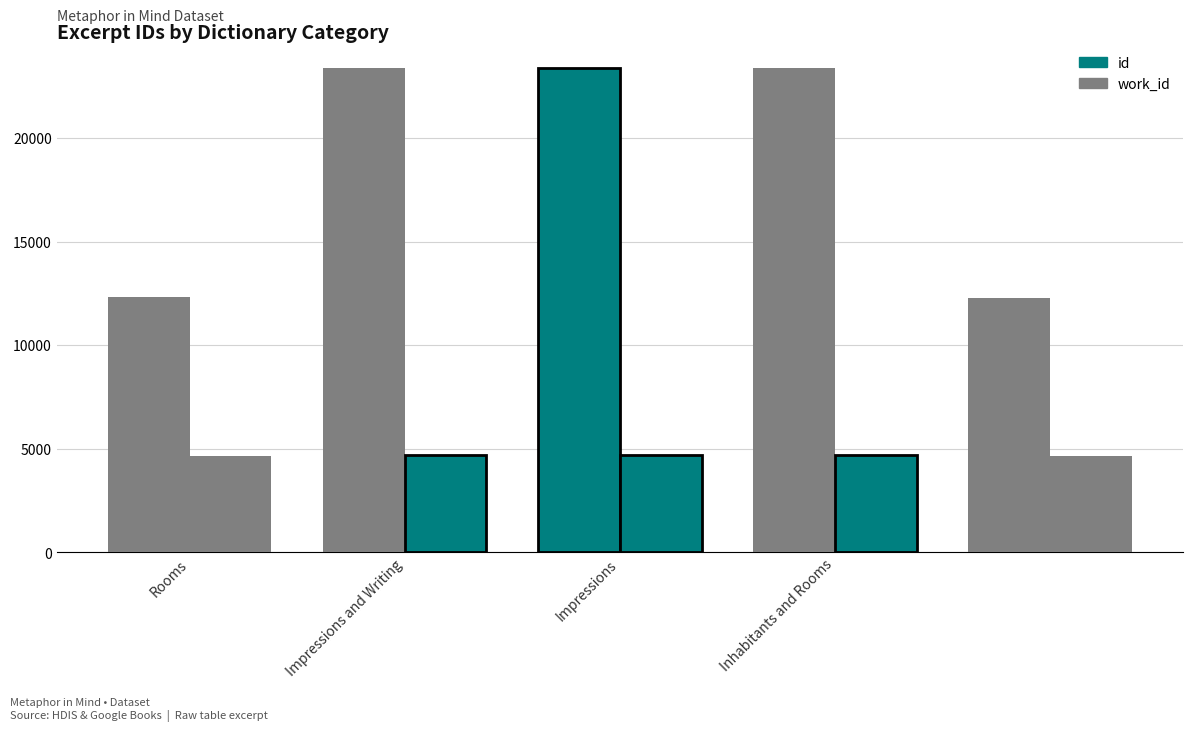

What is the label of the 5th bar from the right?

Rooms